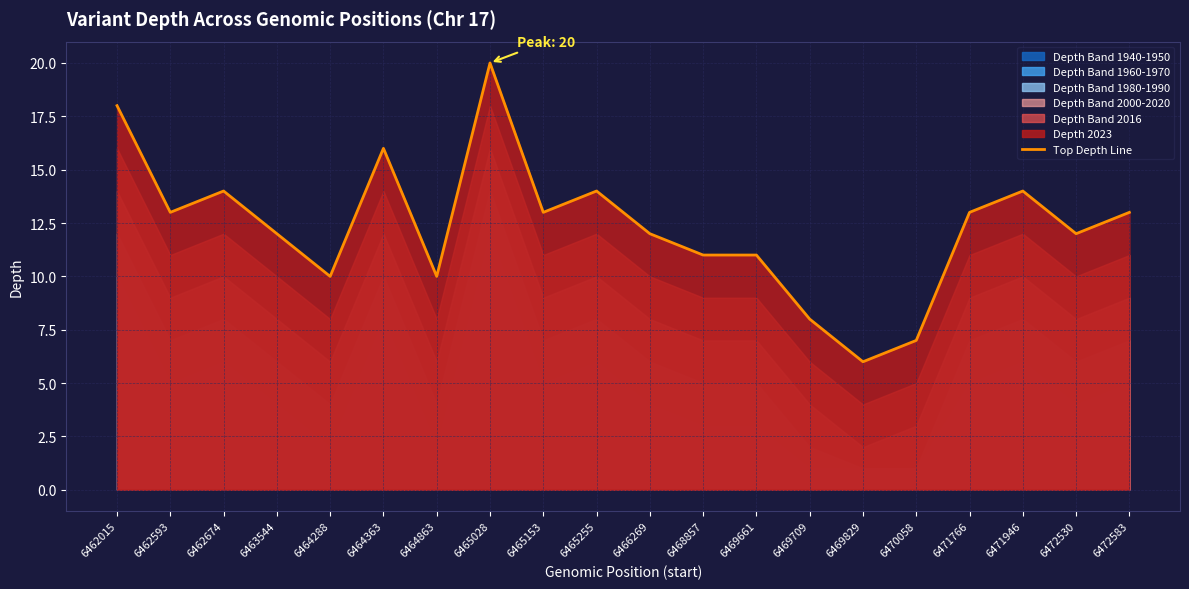

What is the average value?

12